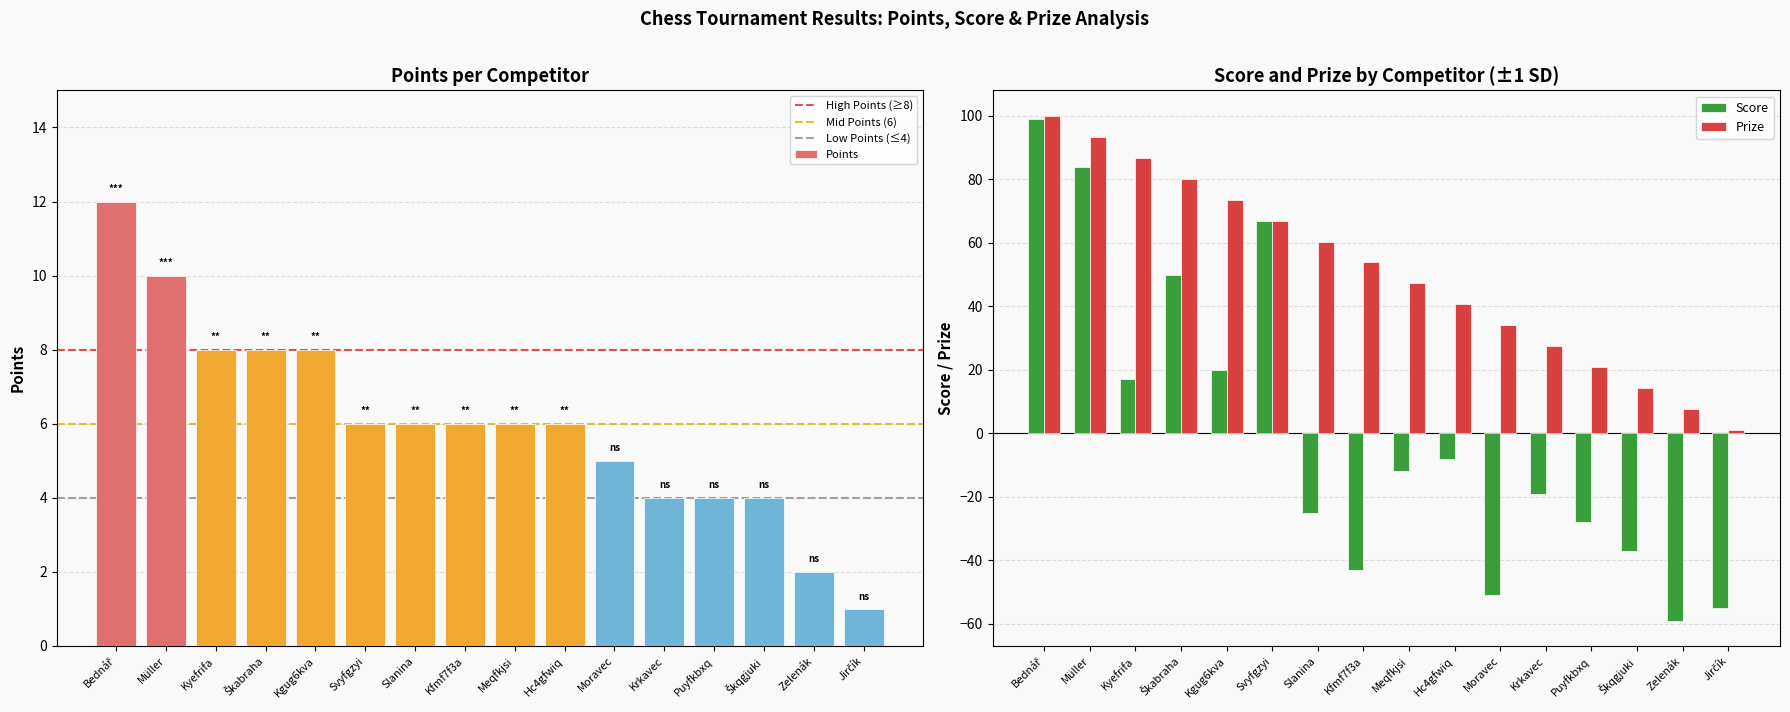

What is the difference between the maximum and minimum values in the Points series?

11